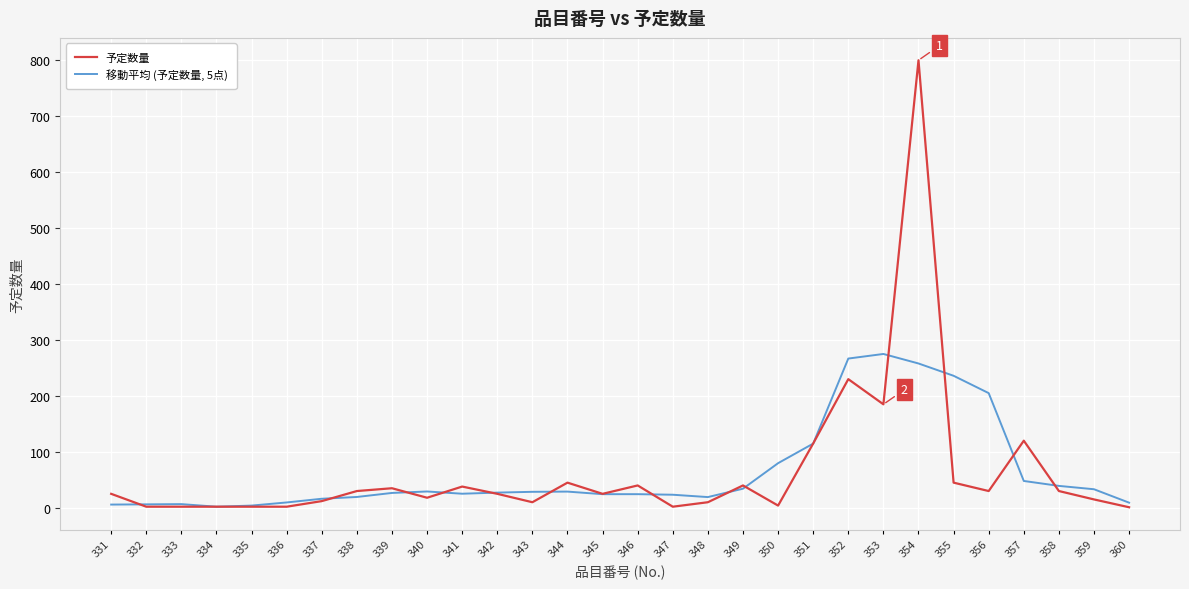

Which series has the widest spread of values?

予定数量